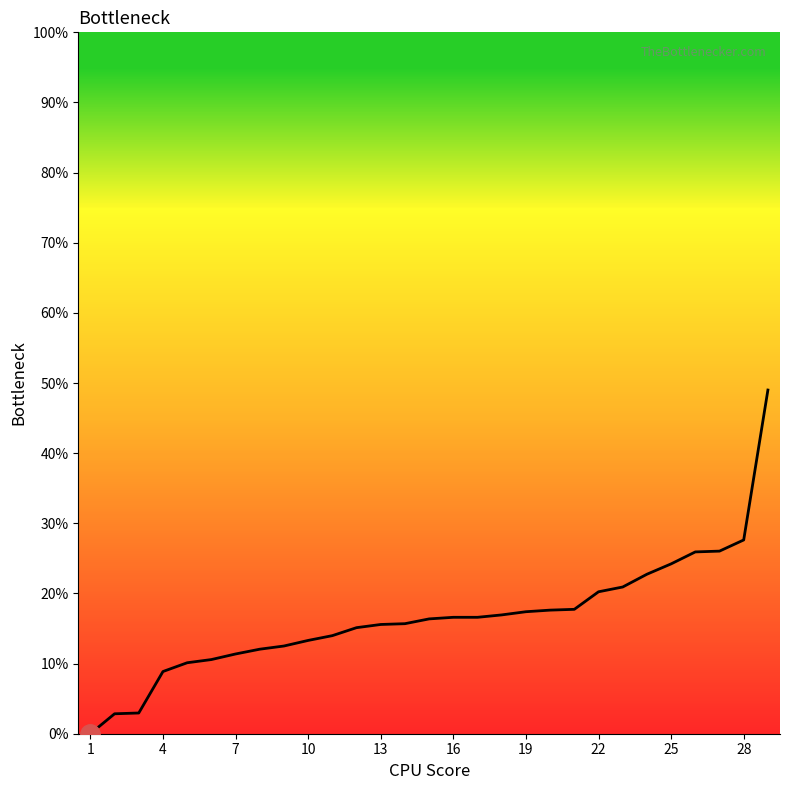

What is the greatest value displayed?

49.0